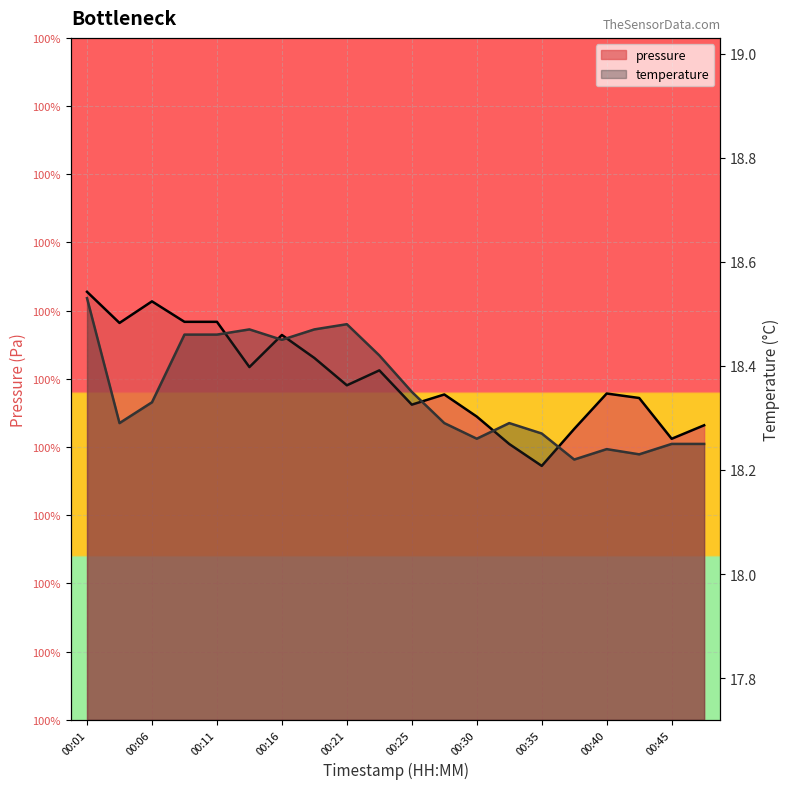

What is the difference between the maximum and minimum values in the temperature series?

0.3